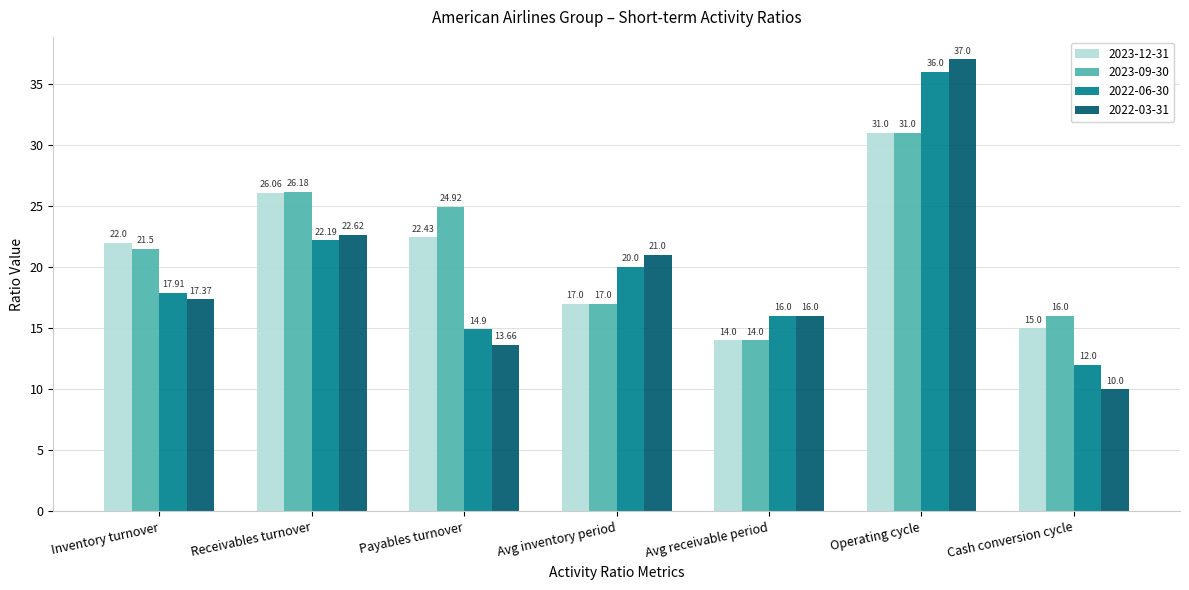

Rank the categories by 2023-12-31 value from lowest to highest.

Avg receivable period, Cash conversion cycle, Avg inventory period, Inventory turnover, Payables turnover, Receivables turnover, Operating cycle